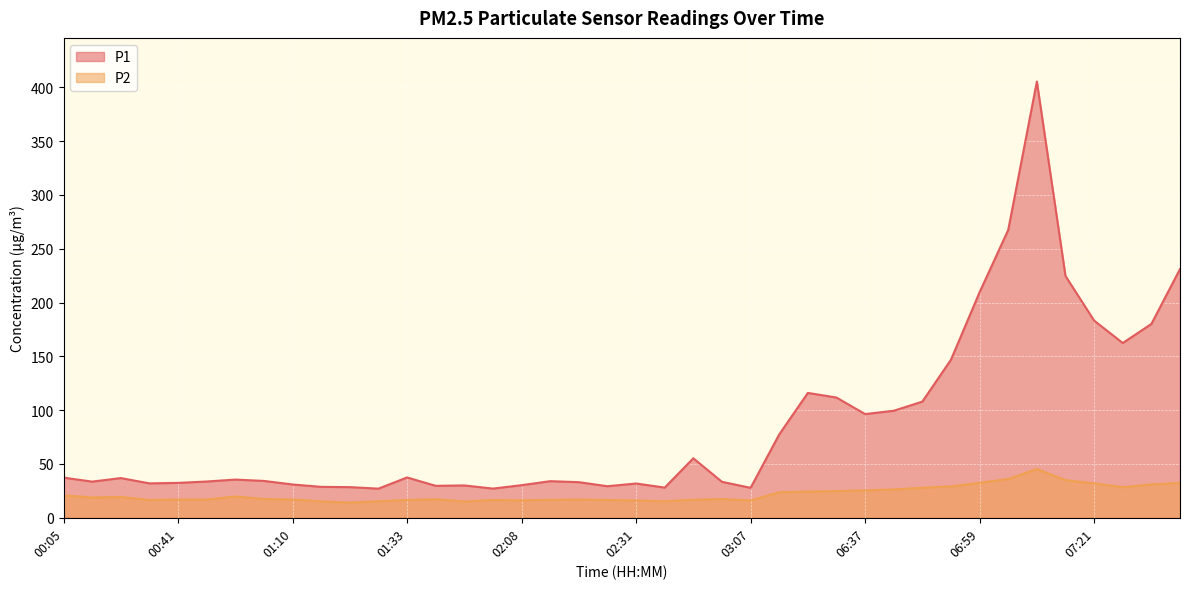

What is the sum of all P2 values?

876.5